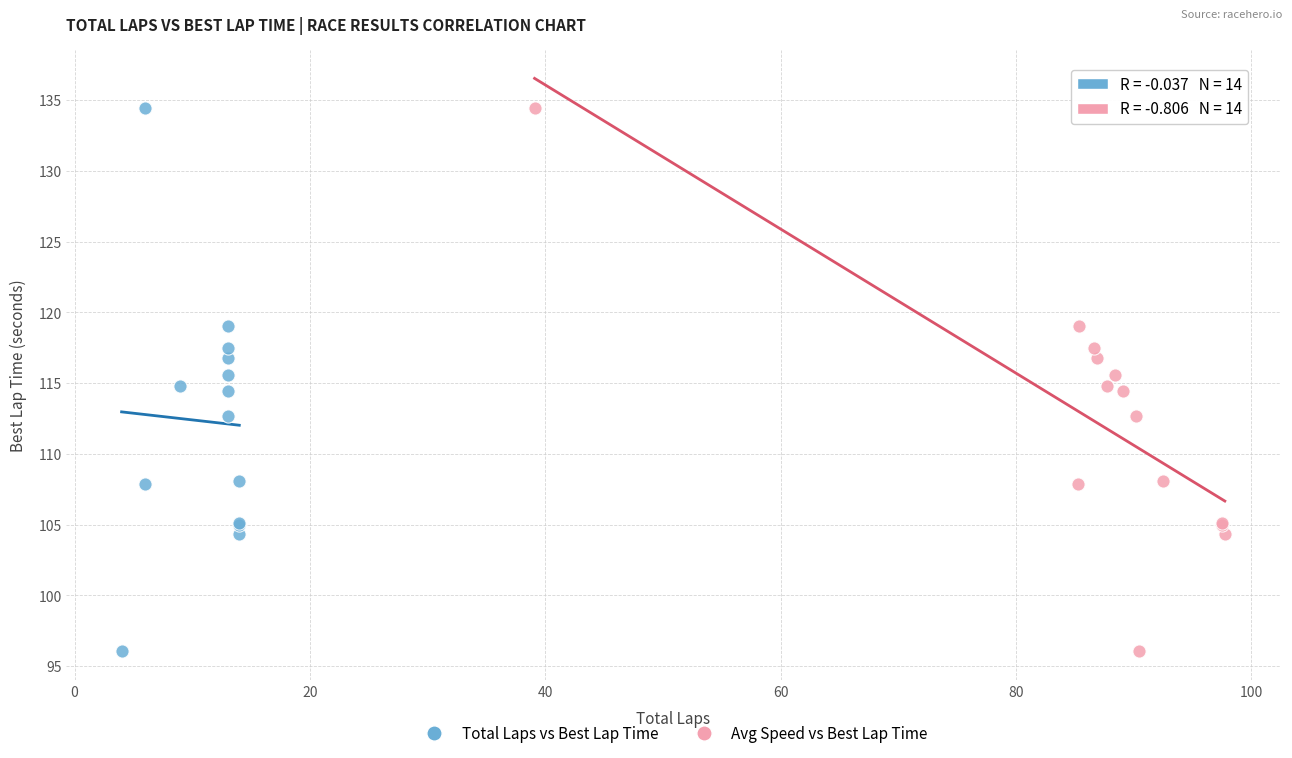

What are all the series names shown in the legend?

Total Laps vs Best Lap Time, Avg Speed vs Best Lap Time